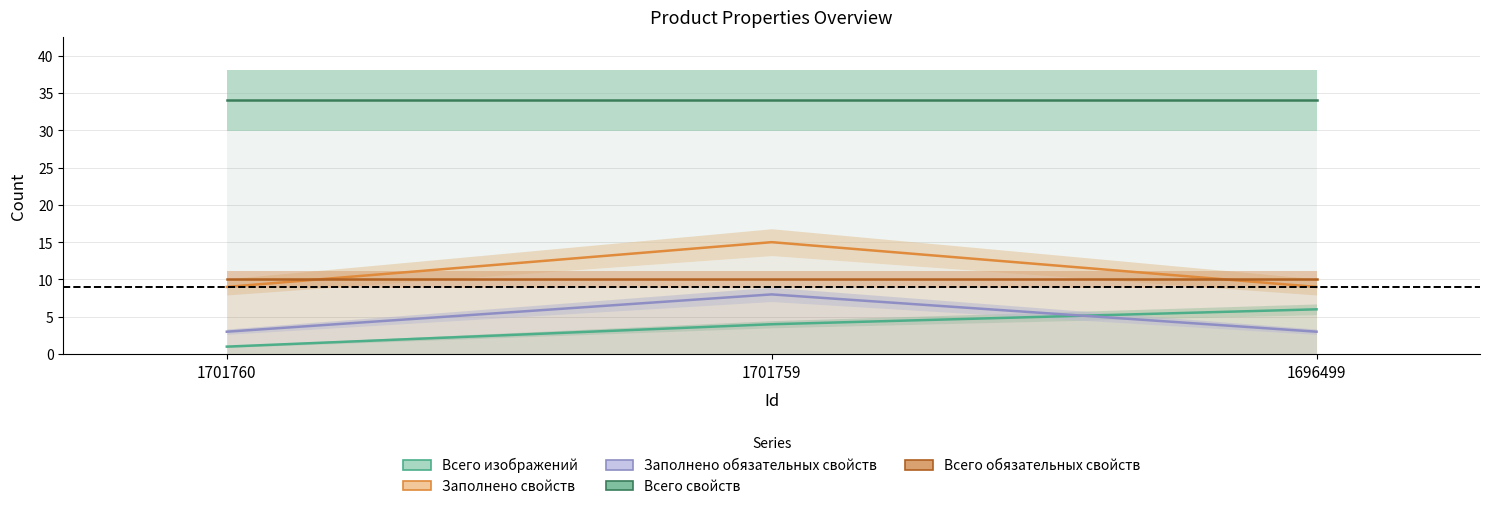

The value of Всего изображений at 1696499 is 2. True or false?

False